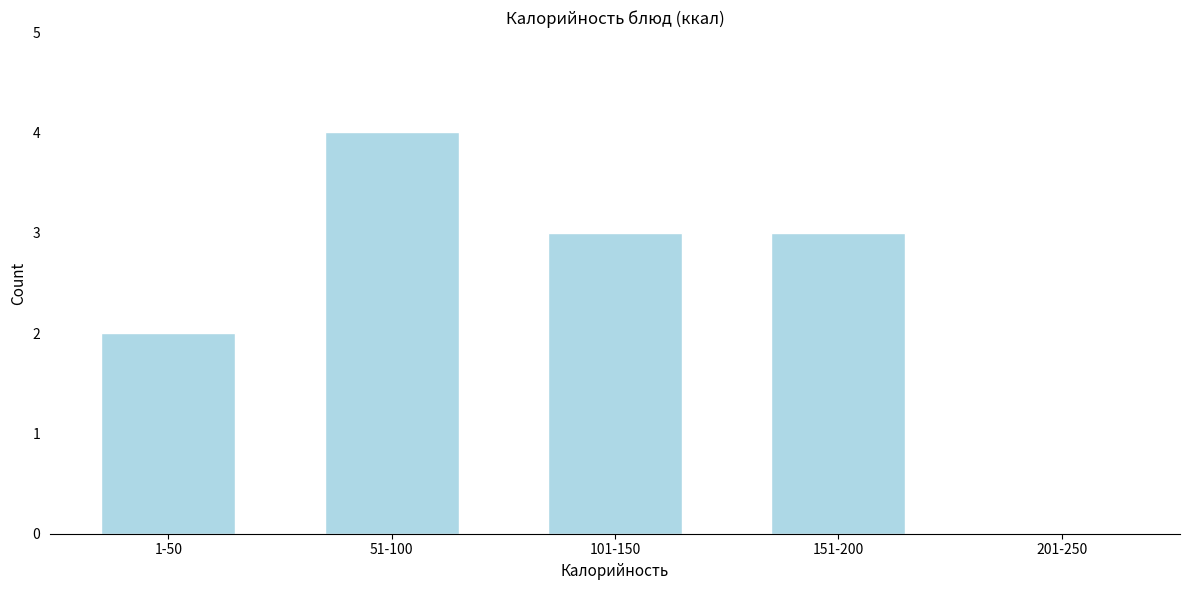

Reading left to right, extract all data points from this chart.

1-50=2	51-100=4	101-150=3	151-200=3	201-250=0